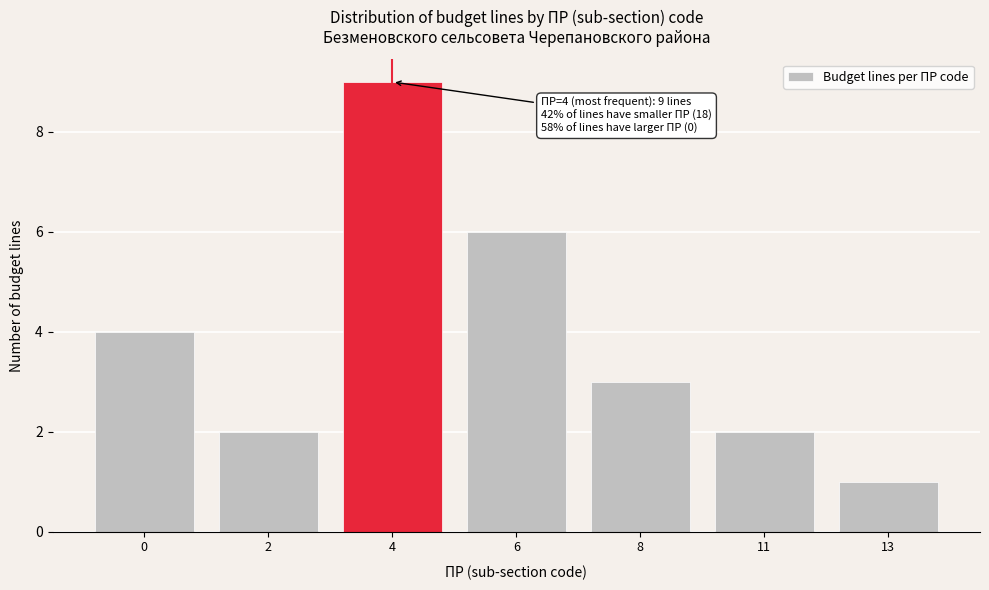

Reading right to left, transcribe all the data shown in this chart.

13=1	11=2	8=3	6=6	4=9	2=2	0=4